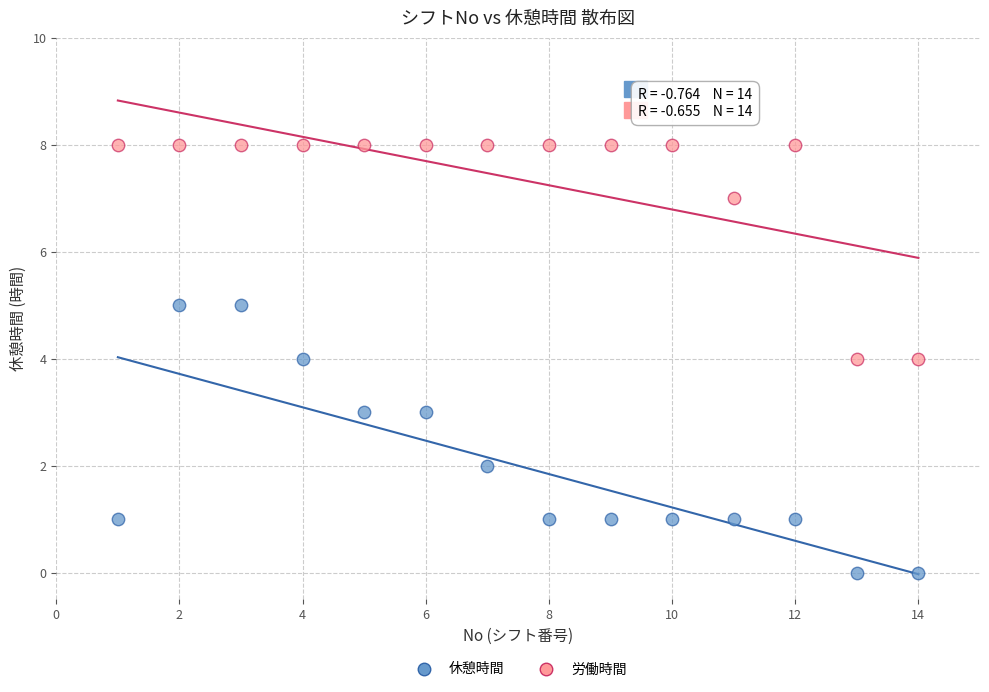

Which series has the largest Y range (max minus min)?

休憩時間